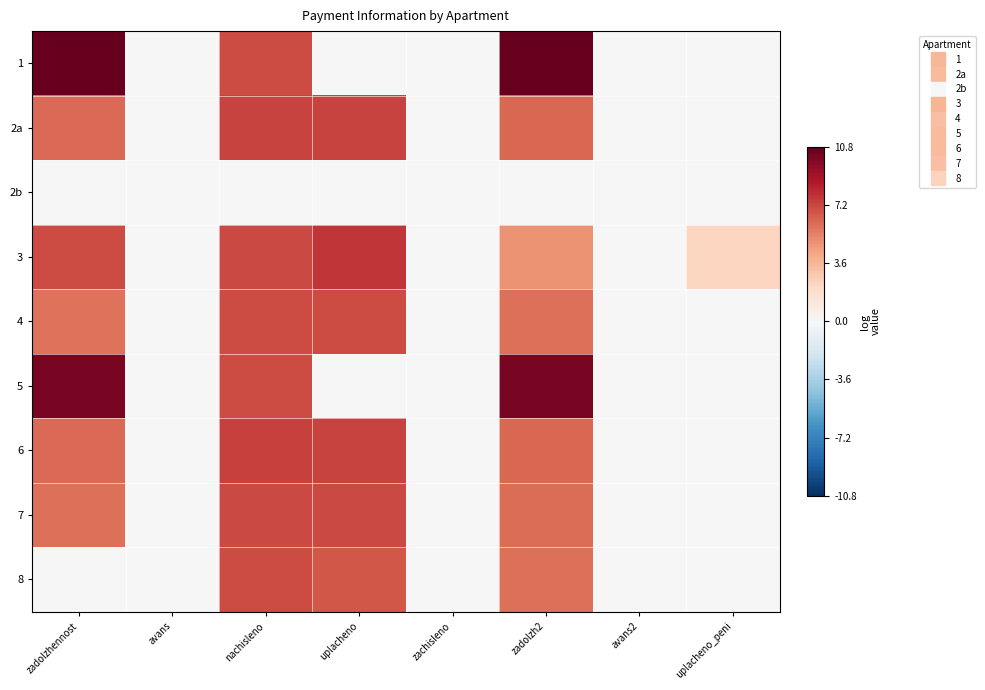

Which category has the highest value across all series?

zadolzh2